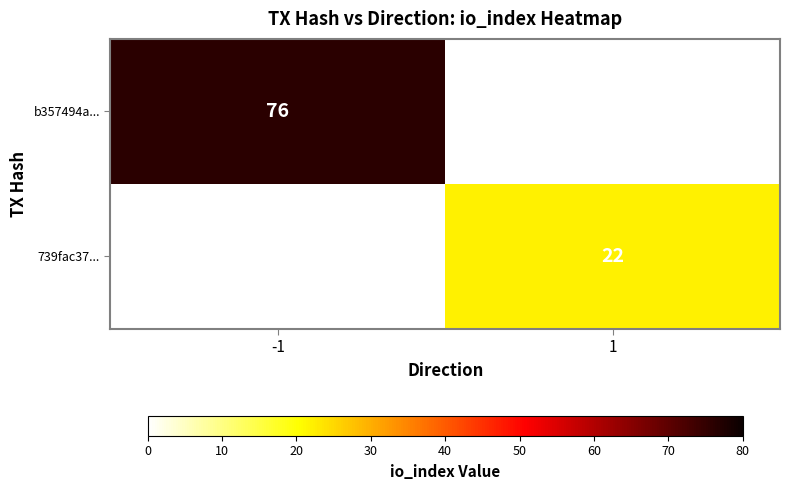

Which category has the lowest value across all series?

1